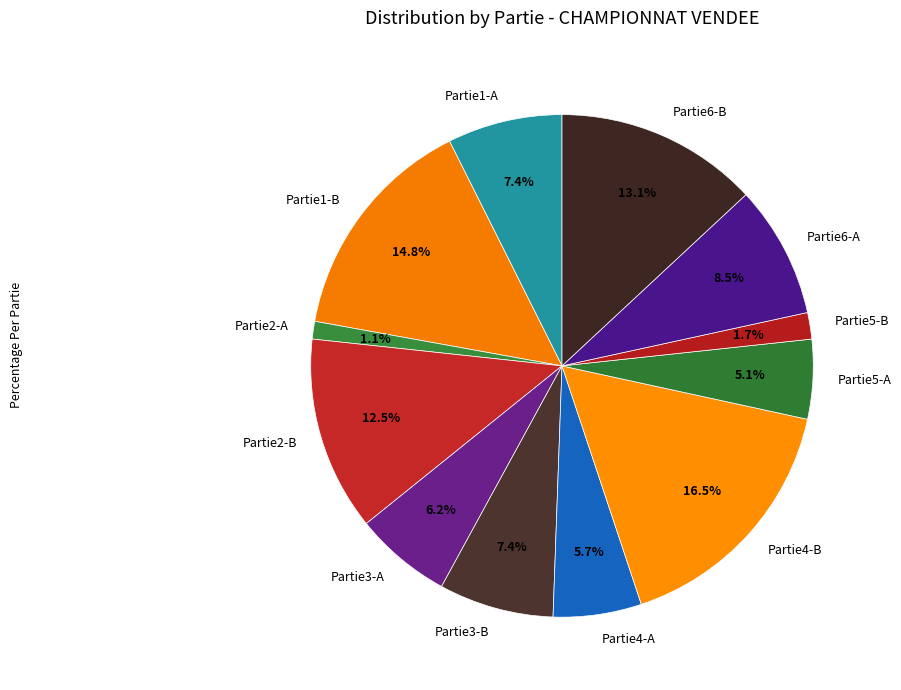

Is the sum of Partie2-A and Partie2-B greater than half?

No